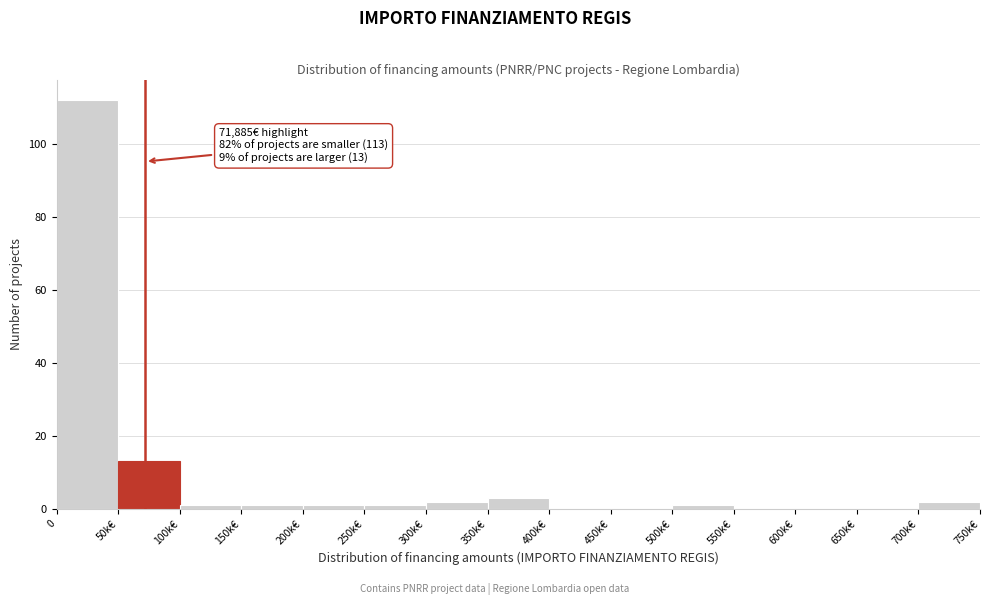

Reading left to right, what are all the values shown in this chart?

0=112	50k€=13	100k€=1	150k€=1	200k€=1	250k€=1	300k€=2	350k€=3	400k€=0	450k€=0	500k€=1	550k€=0	600k€=0	650k€=0	700k€=2